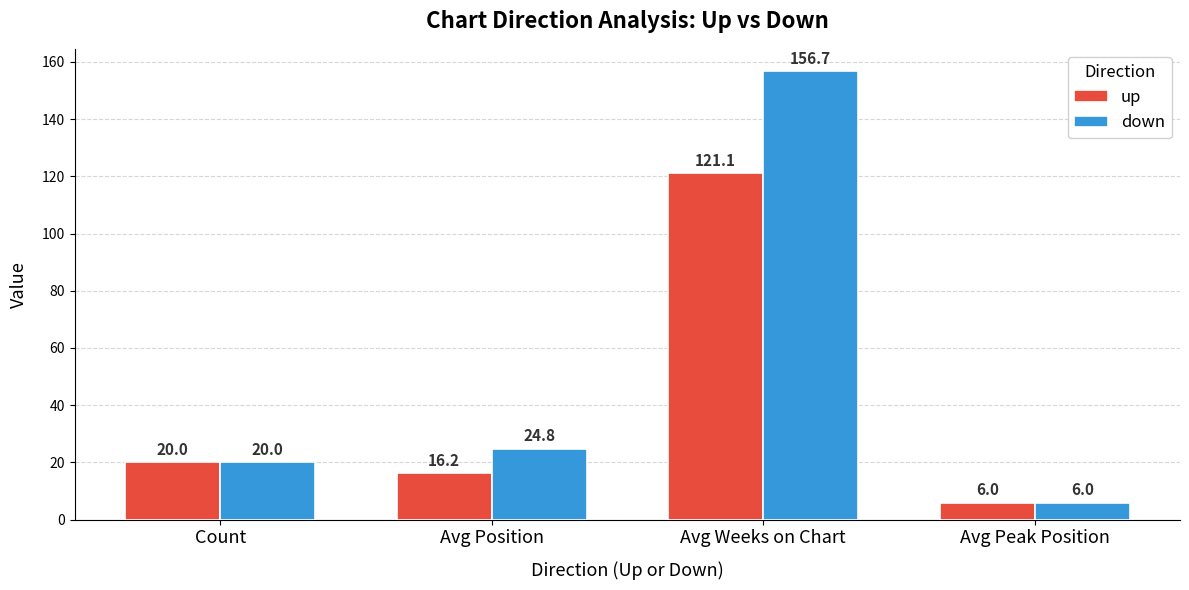

What are all the series names shown in the legend?

up, down